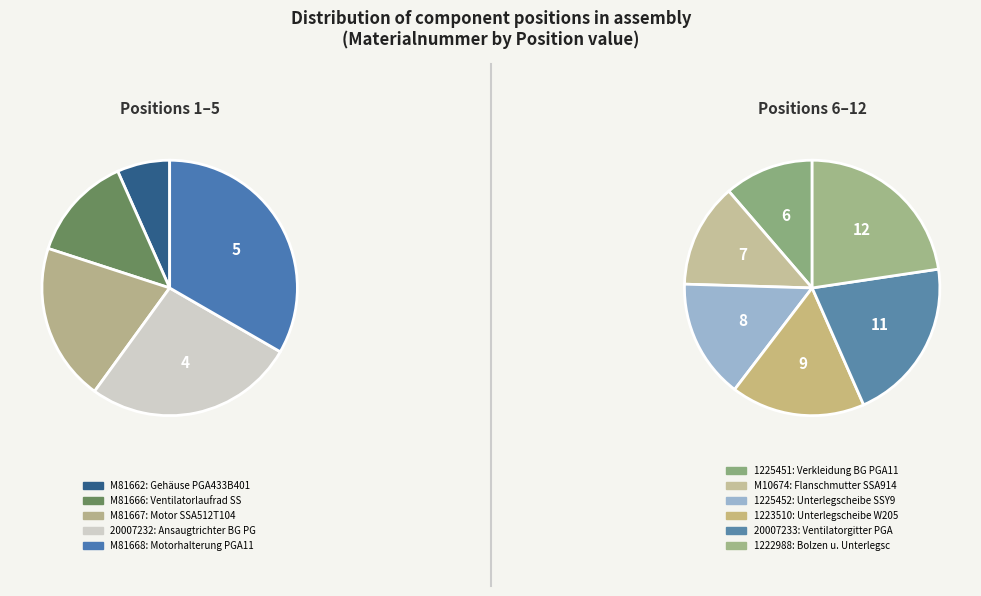

Is the sum of 20007233 and 20007232 greater than half?

No